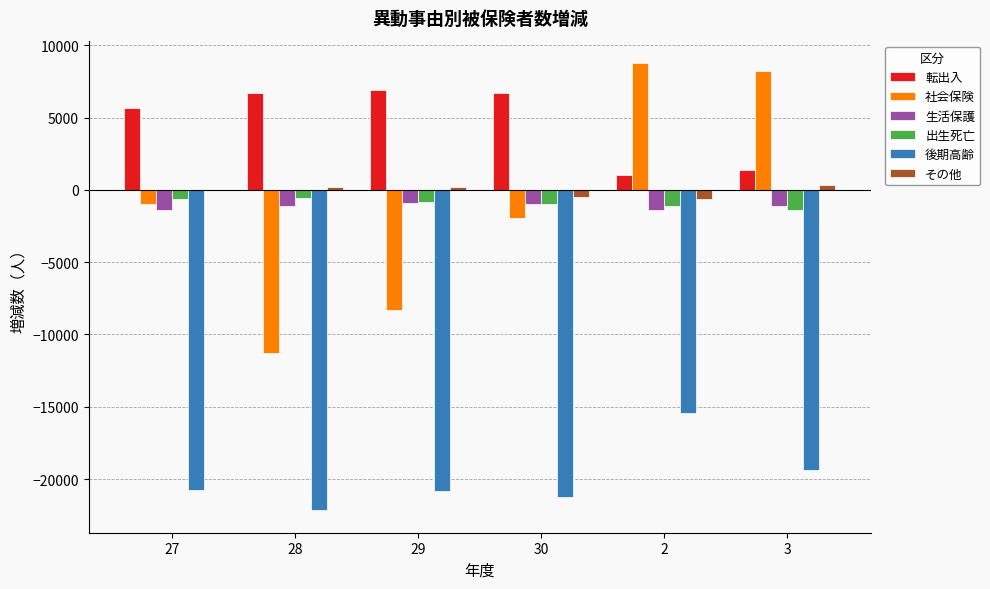

Is it true that 転出入 equals 6699 at 28?

True